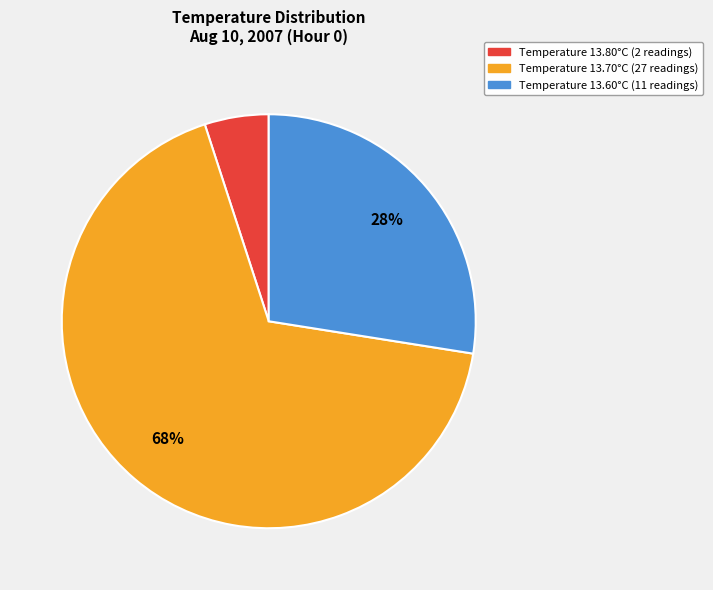

How many segments does this pie chart have?

3